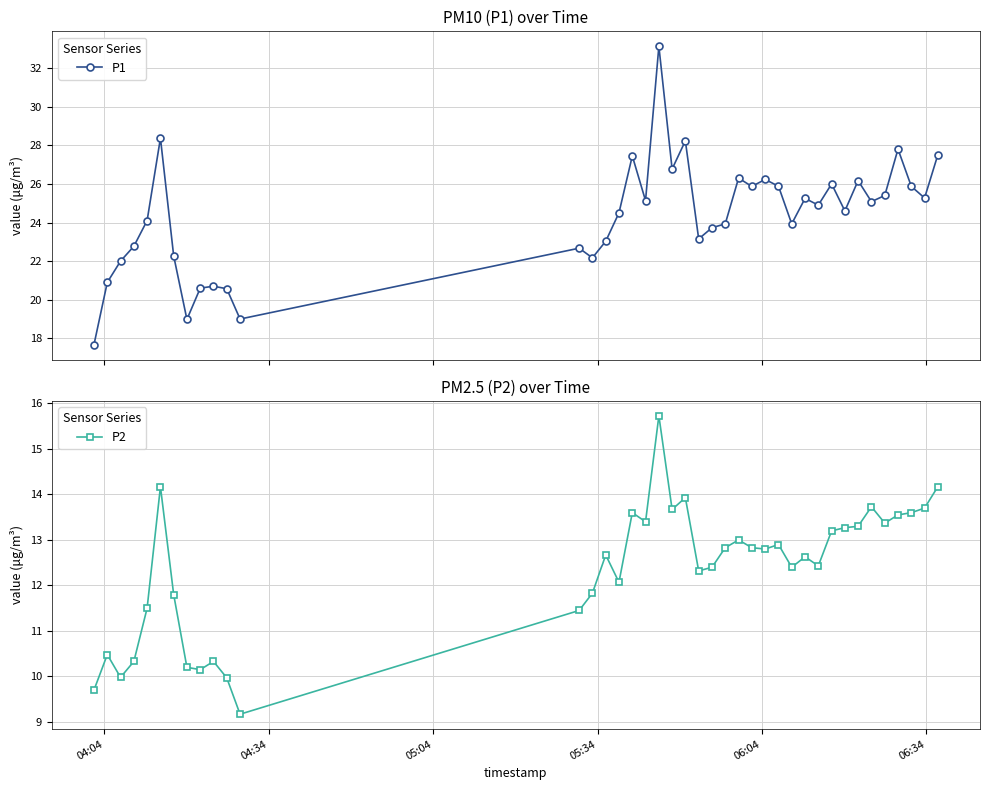

Which series has the largest range (max minus min)?

P1